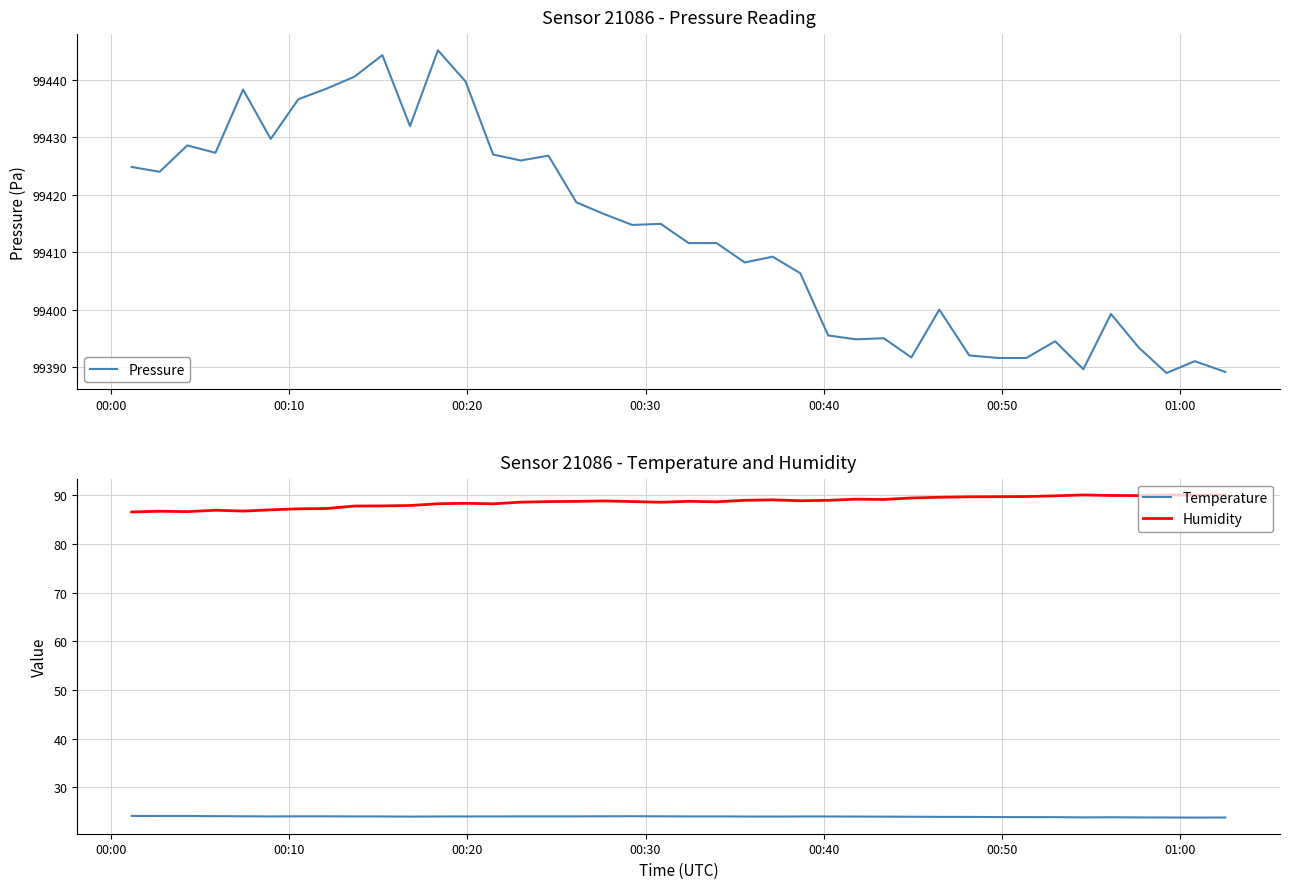

True or false: Temperature and Humidity cross at least once.

False